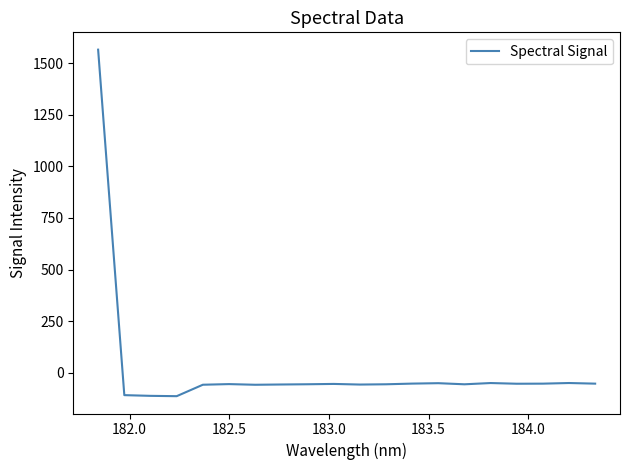

What is the difference between the maximum and minimum values?

1678.6